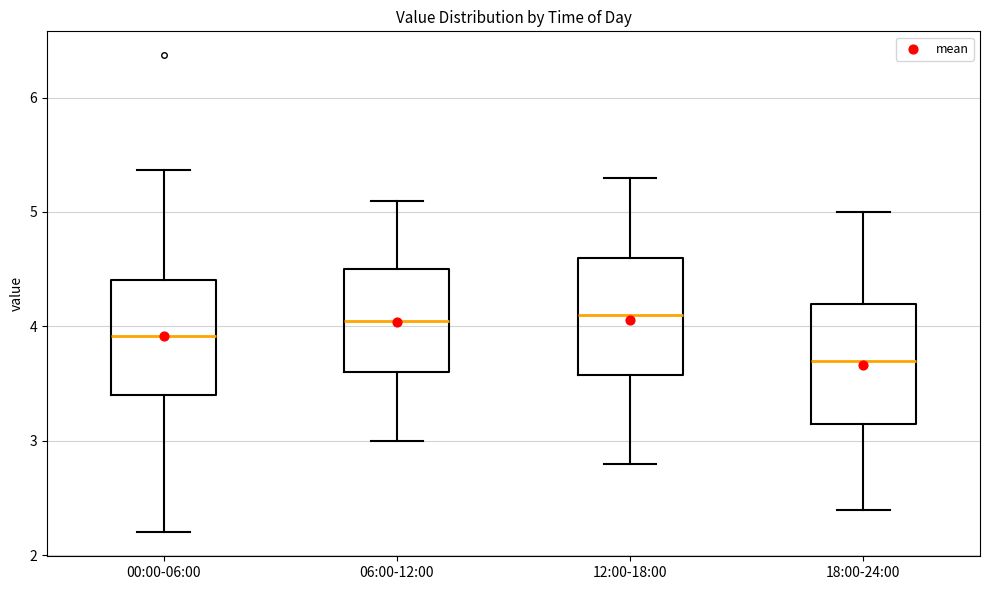

Which box's median line is the lowest?

18:00-24:00